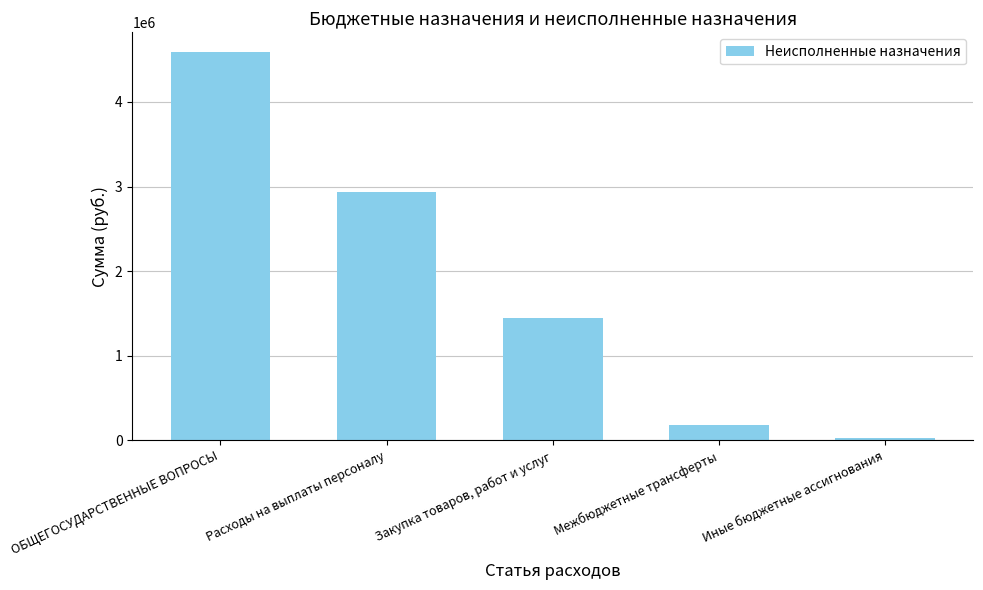

What is the greatest value displayed?

4593231.8